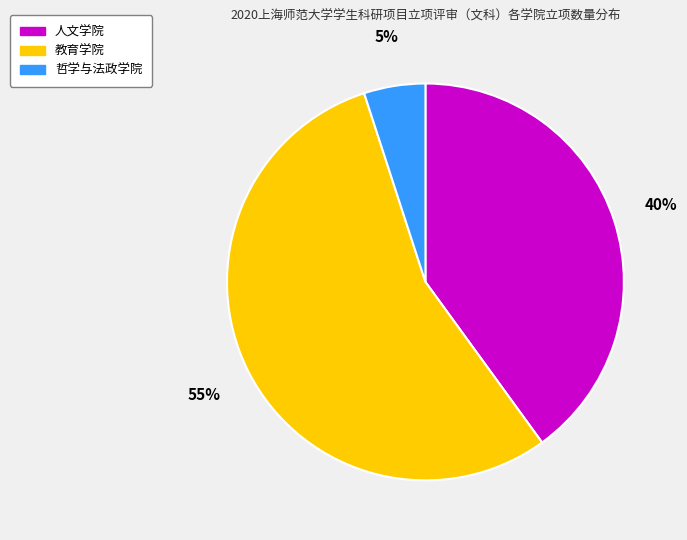

True or false: 教育学院 accounts for 66% of the total.

False